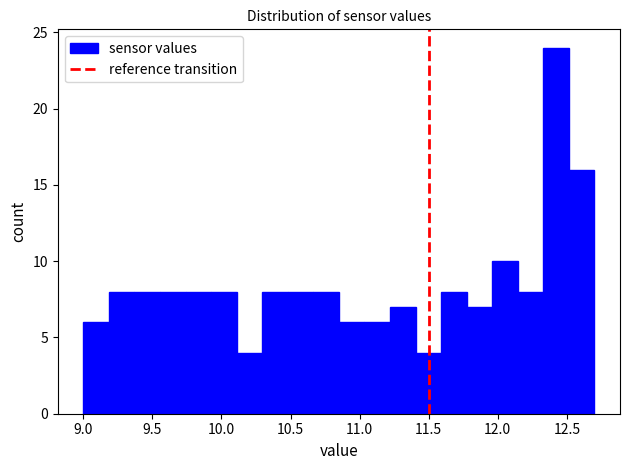

Around what value on the x-axis is the tallest bar? Give the approximate position of its centre, as read against the axis.

12.40